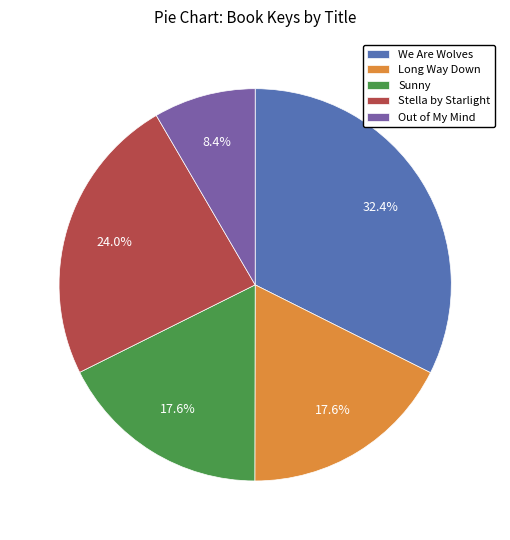

What percentage do Sunny and Long Way Down together represent?

35.2%